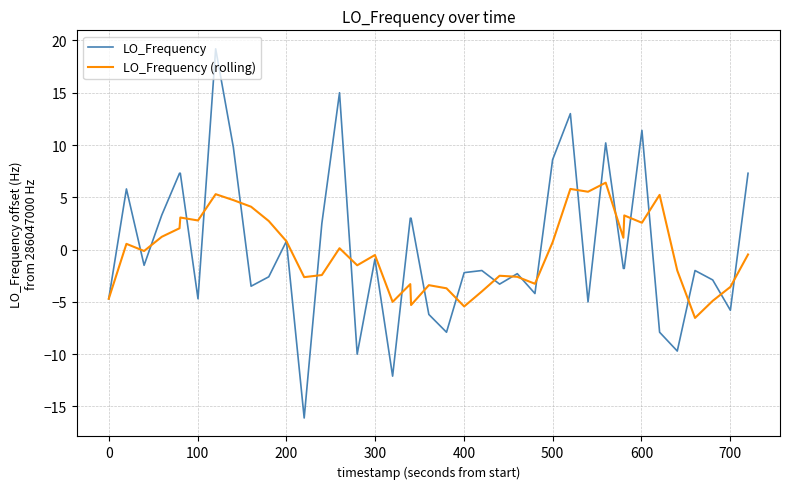

What is the minimum value shown in the chart?

-16.1